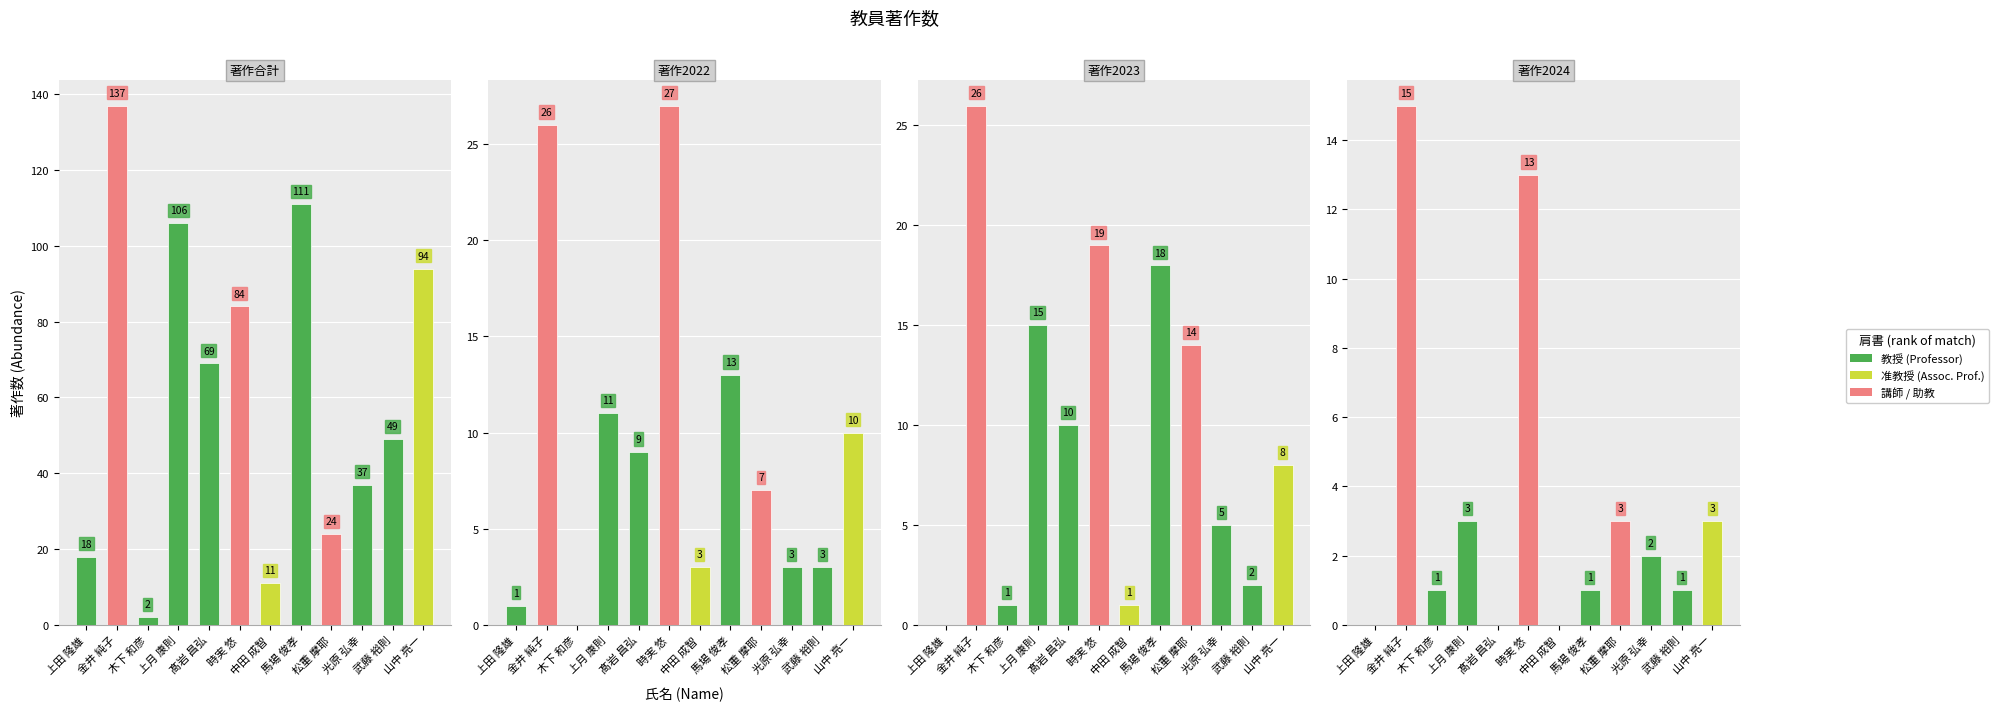

What position from the left is 金井 純子?

2